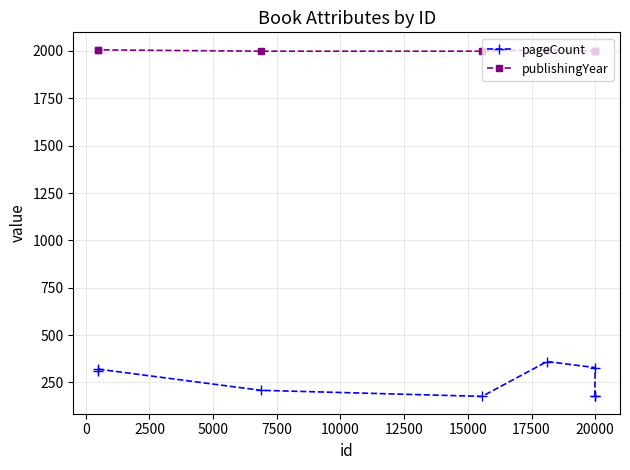

True or false: publishingYear and pageCount intersect in this chart.

False